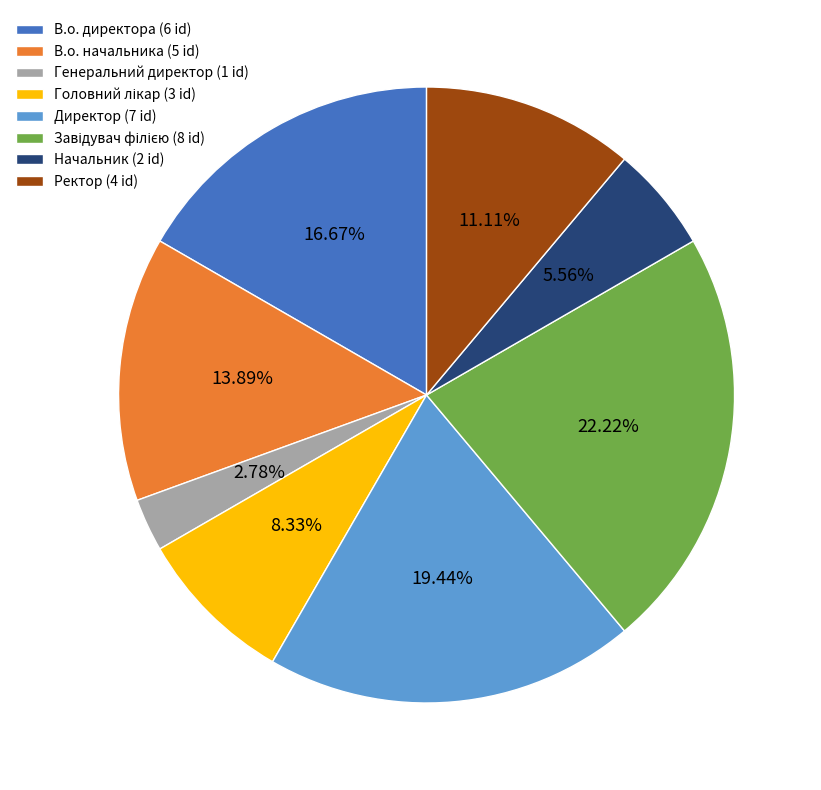

Does any single category account for the majority?

No